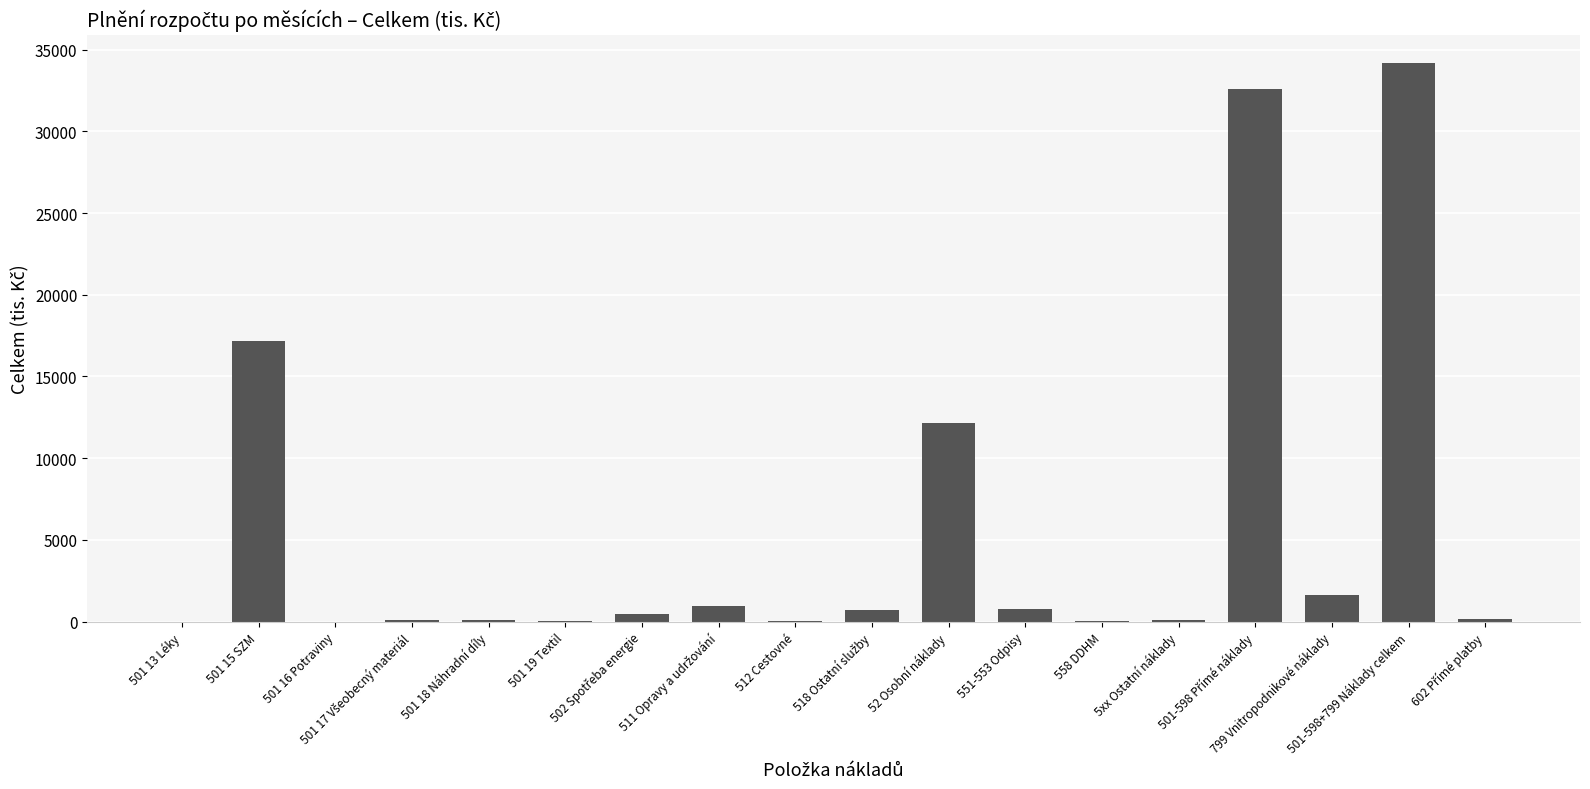

What is the sum of all values?

101100.9